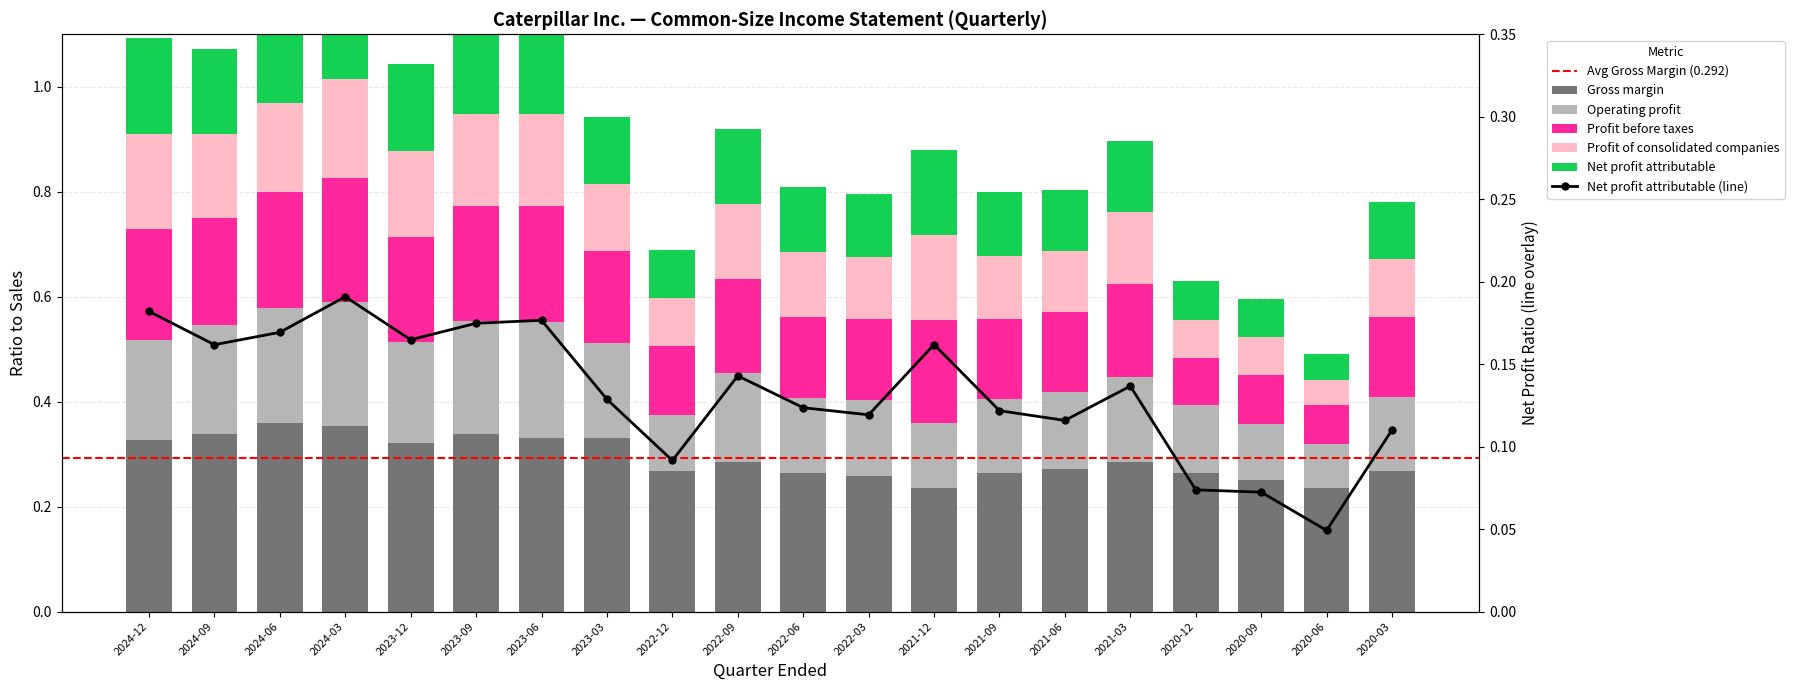

Between 2023-03 and 2021-03, which is larger?

2023-03